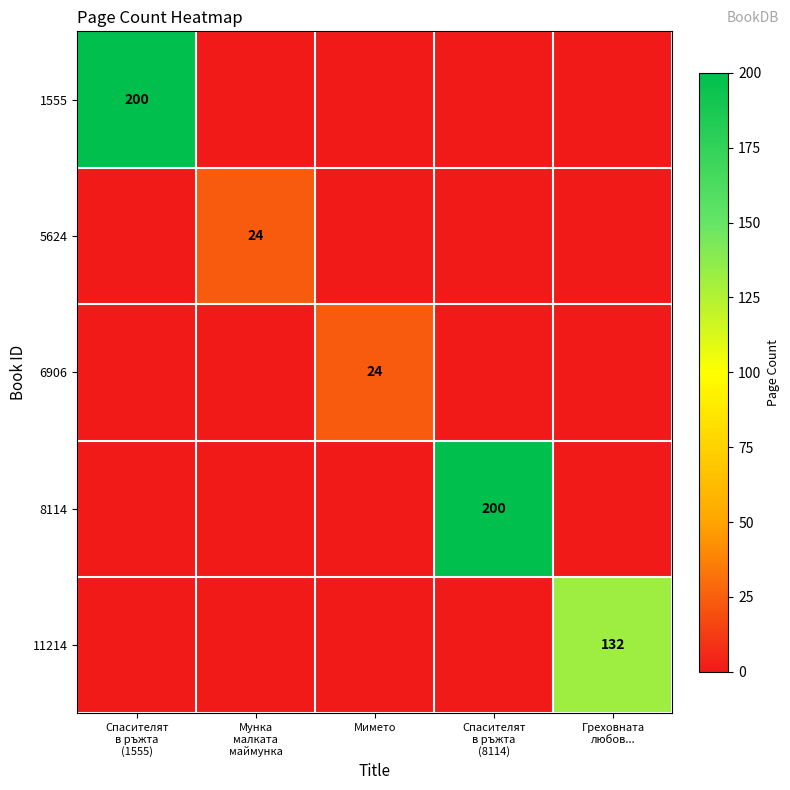

Which has a higher value, Спасителят
в ръжта
(1555) or Мунка
малката
маймунка?

Спасителят
в ръжта
(1555)